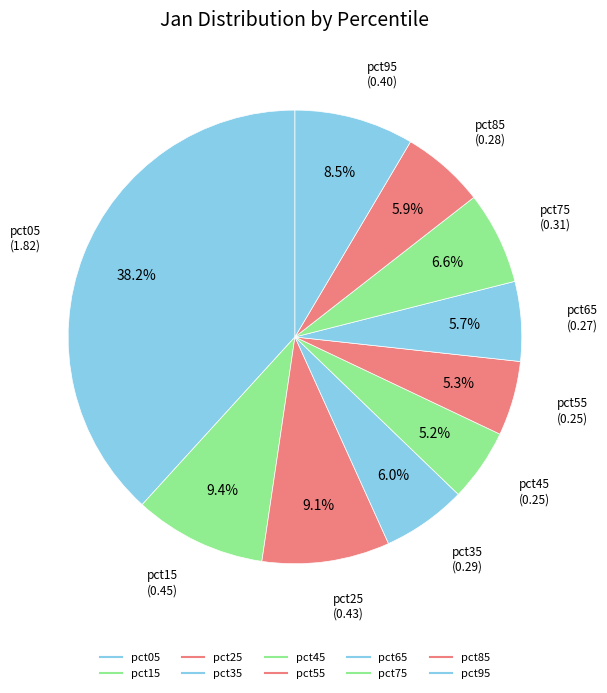

Rank the categories by value from highest to lowest.

pct05, pct15, pct25, pct95, pct75, pct35, pct85, pct65, pct55, pct45